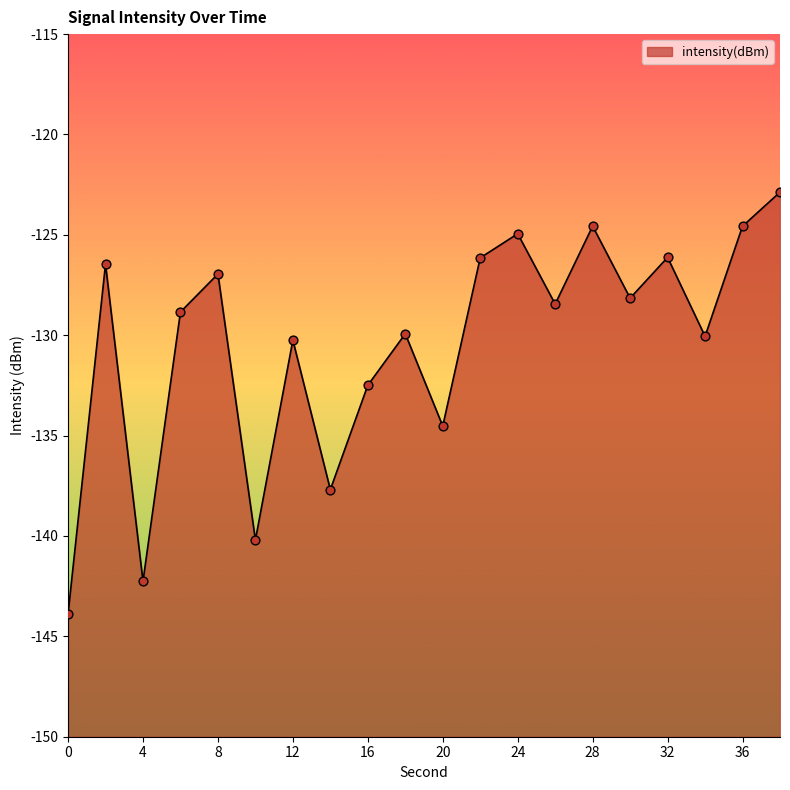

What is the change in value from 36 to 38?

+1.7